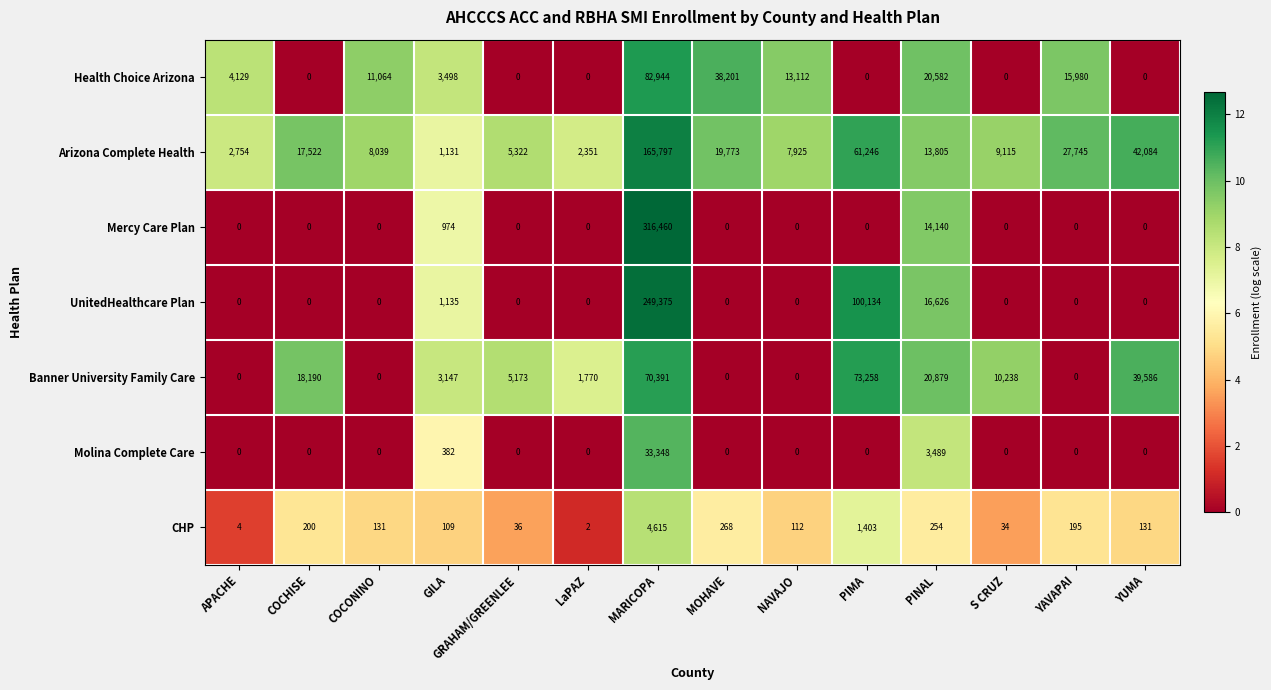

The value of Molina Complete Care at APACHE is 13678. True or false?

False